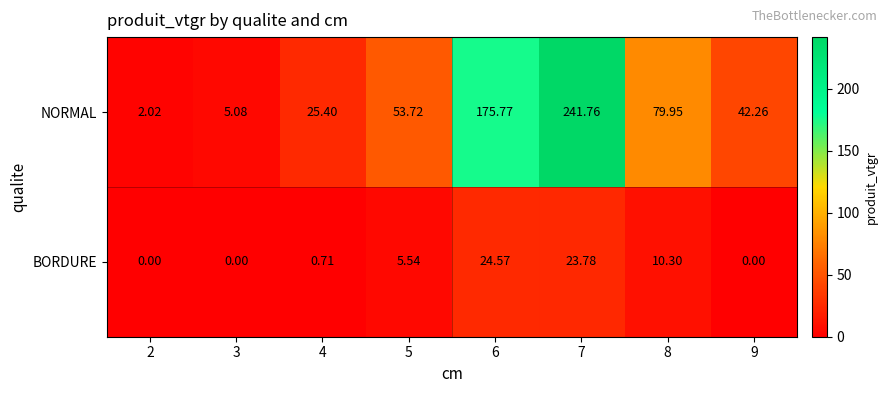

Which series has the widest spread of values?

NORMAL